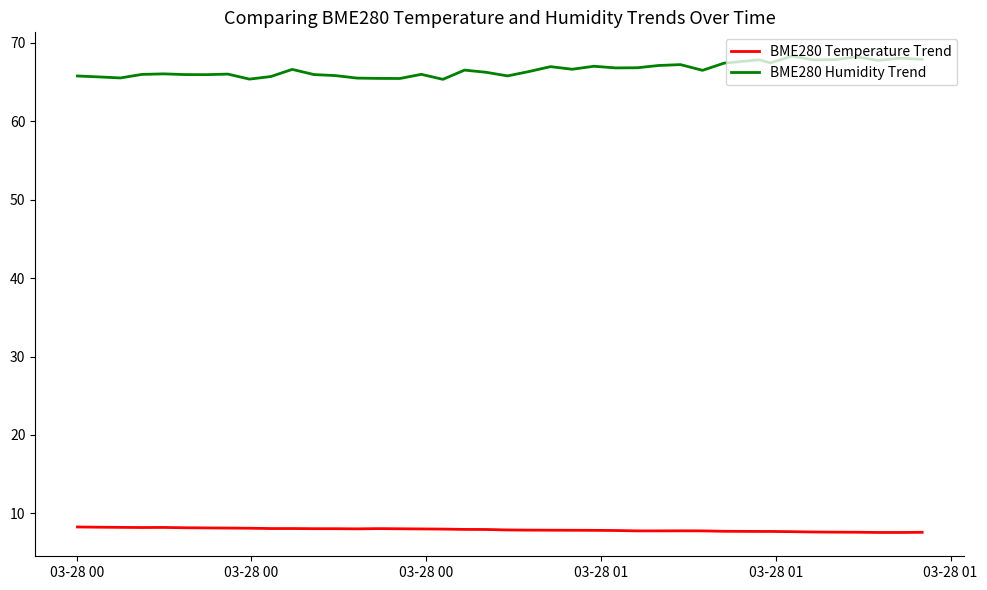

Rank the series by their average value, from lowest to highest.

BME280 Temperature Trend, BME280 Humidity Trend